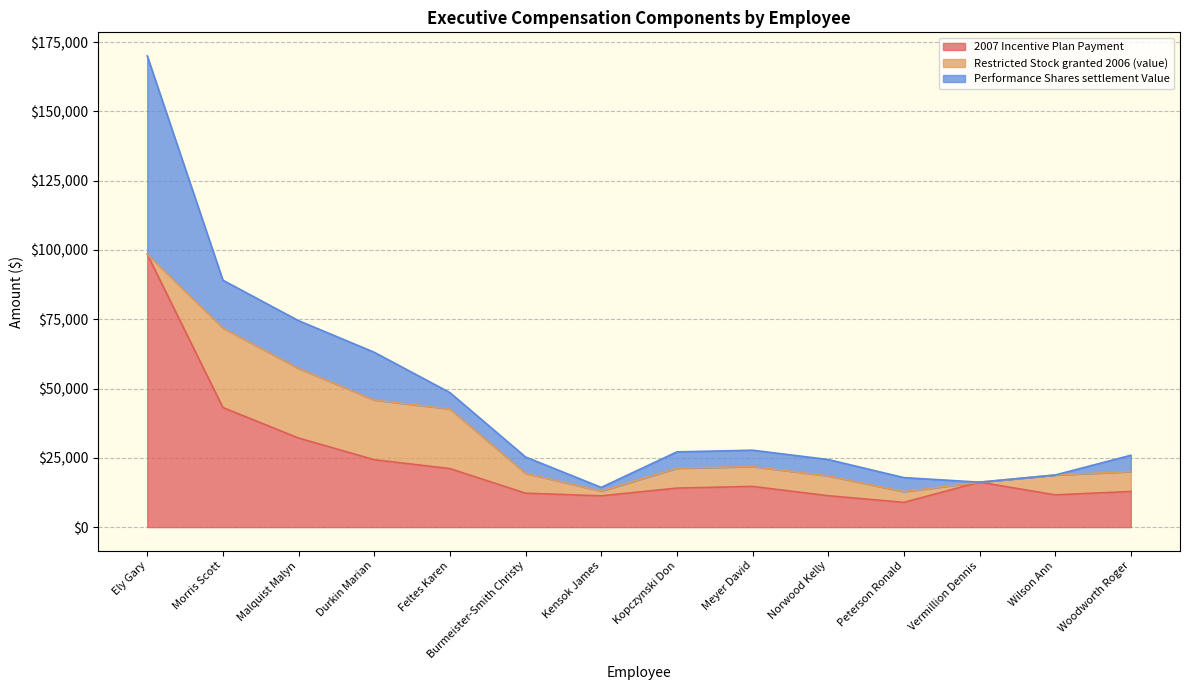

Which series has the largest range (max minus min)?

2007 Incentive Plan Payment